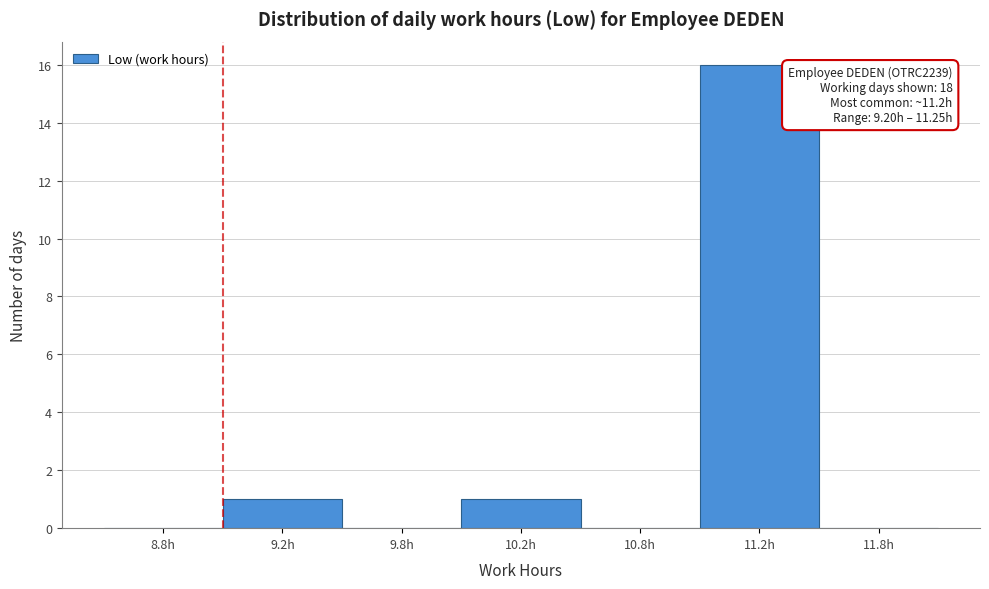

Reading right to left, transcribe all the data shown in this chart.

11.8h=0	11.2h=16	10.8h=0	10.2h=1	9.8h=0	9.2h=1	8.8h=0